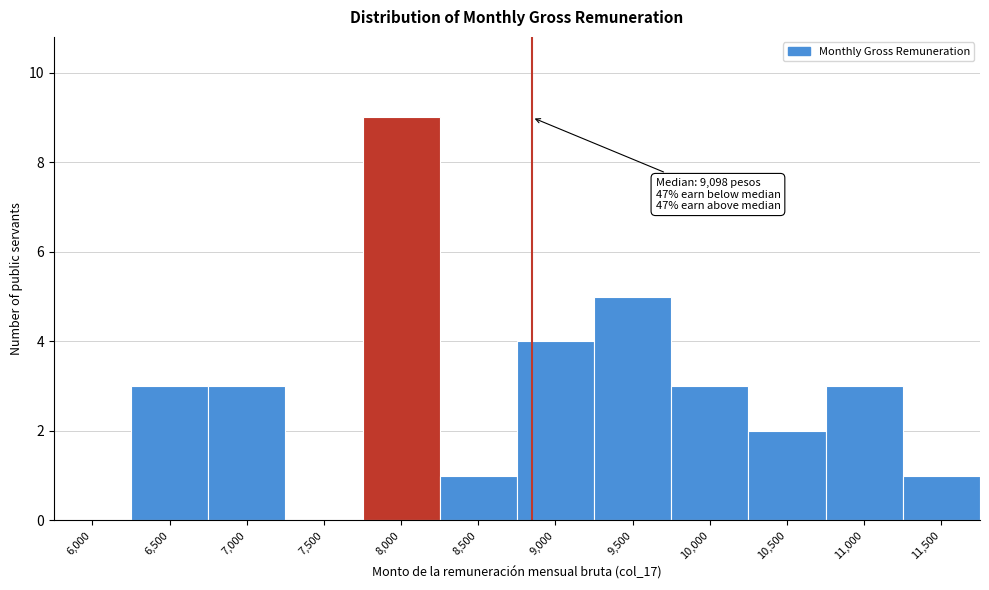

Reading right to left, transcribe all the data shown in this chart.

11,500=1	11,000=3	10,500=2	10,000=3	9,500=5	9,000=4	8,500=1	8,000=9	7,500=0	7,000=3	6,500=3	6,000=0